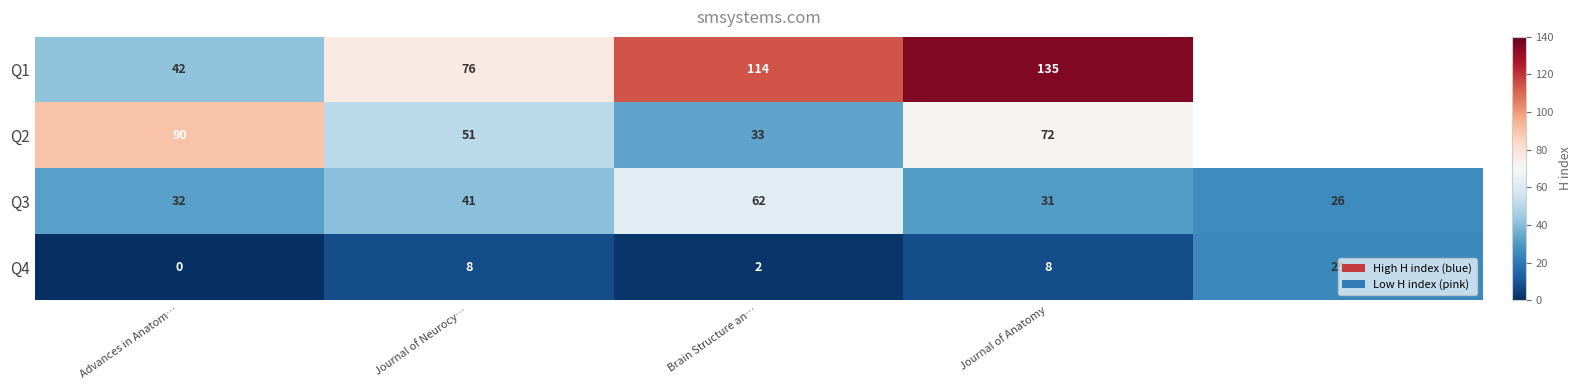

Read the Q3 value at Advances in Anatom…, to the nearest 10.

30